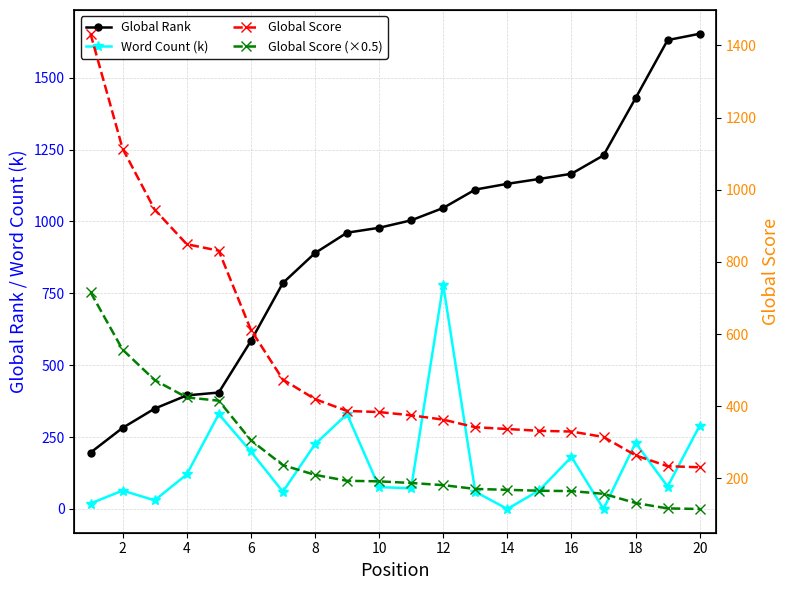

True or false: Word Count (k) and Global Rank cross at least once.

False